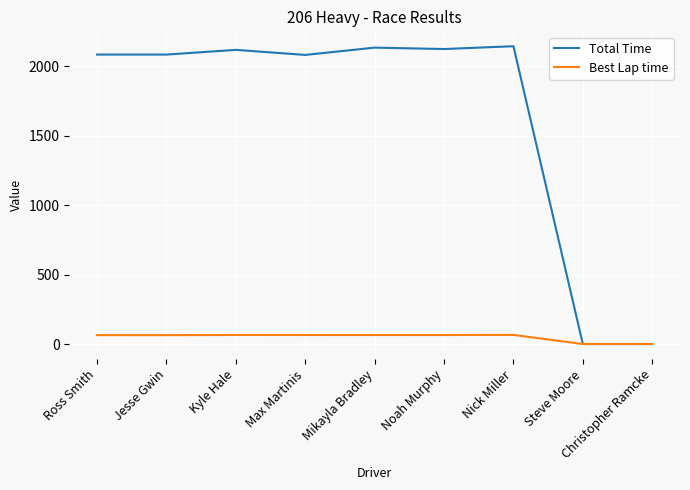

What is the highest value of the Total Time series?

2144.2